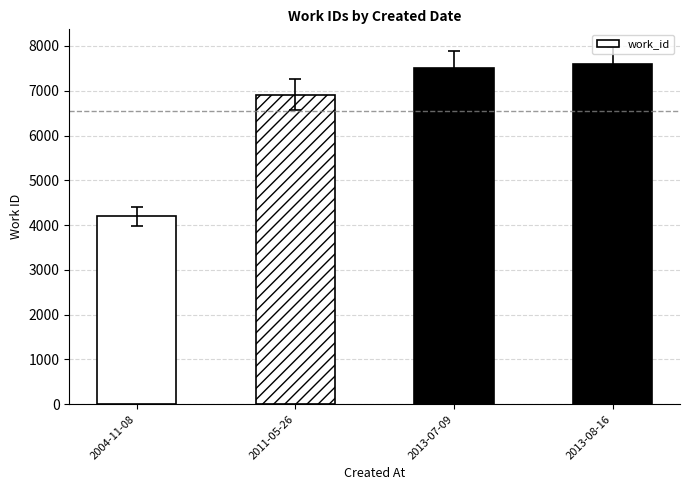

Reading left to right, list all the values displayed in this chart.

2004-11-08=4200	2011-05-26=6908	2013-07-09=7513	2013-08-16=7593